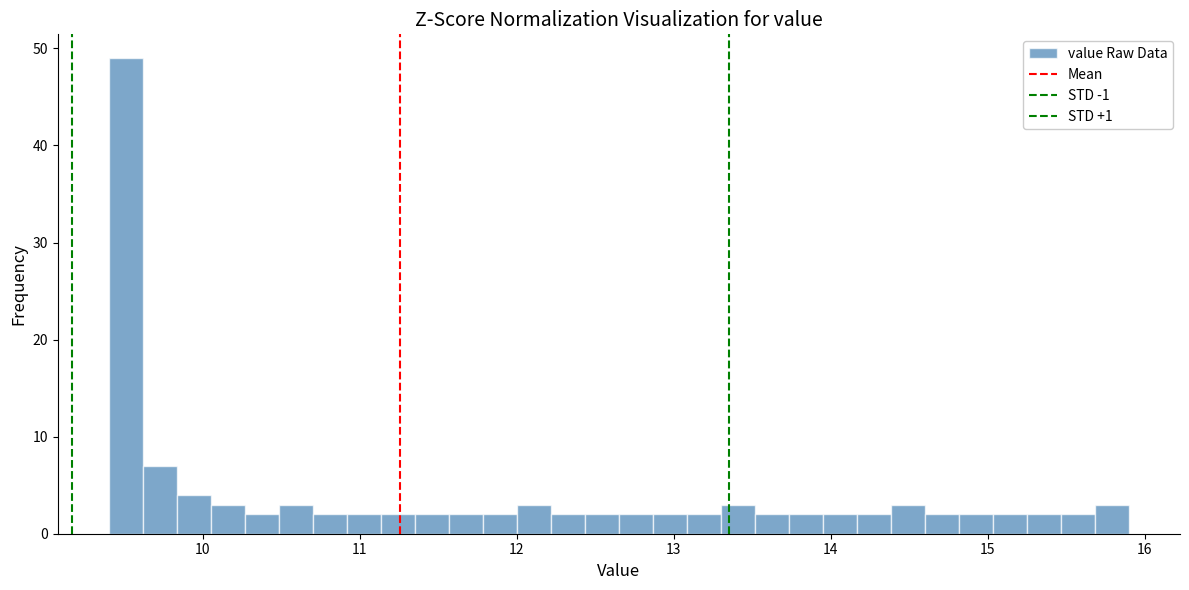

Around what value on the x-axis is the tallest bar? Give the approximate position of its centre, as read against the axis.

9.5